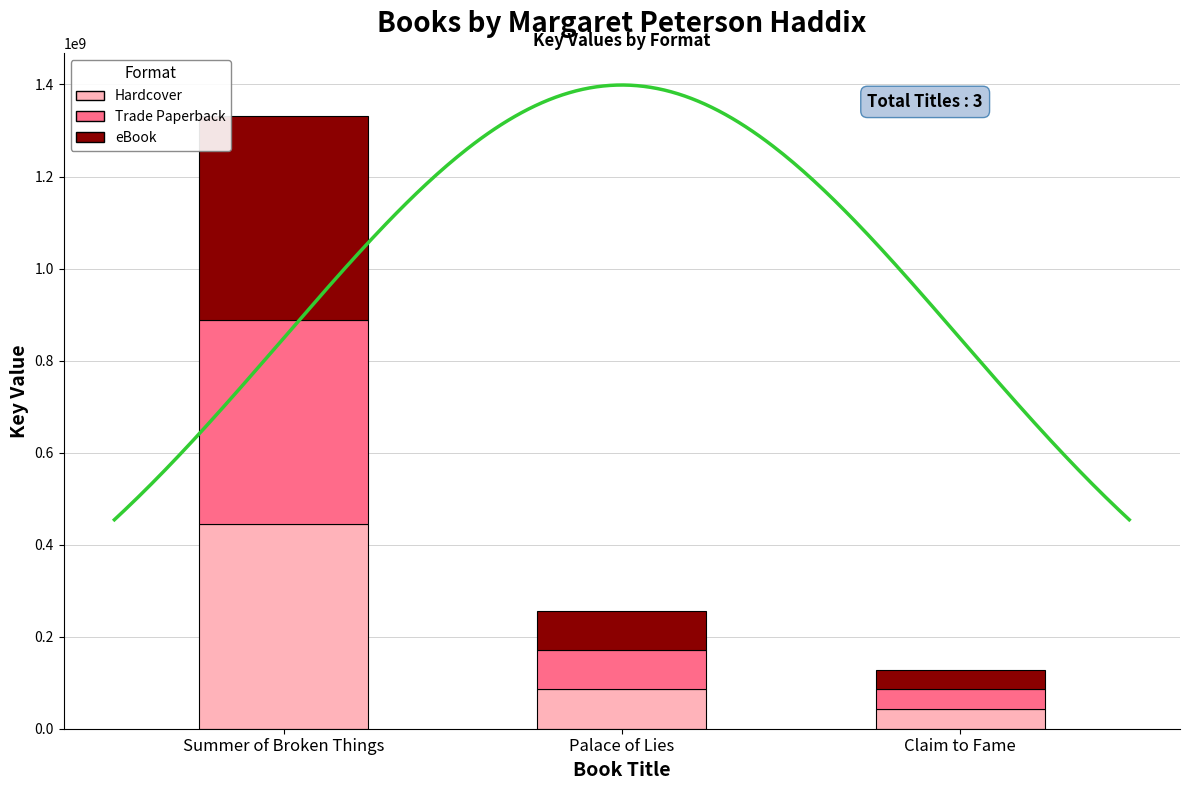

What is the difference between the second highest and minimum values in the Trade Paperback series?

42559551